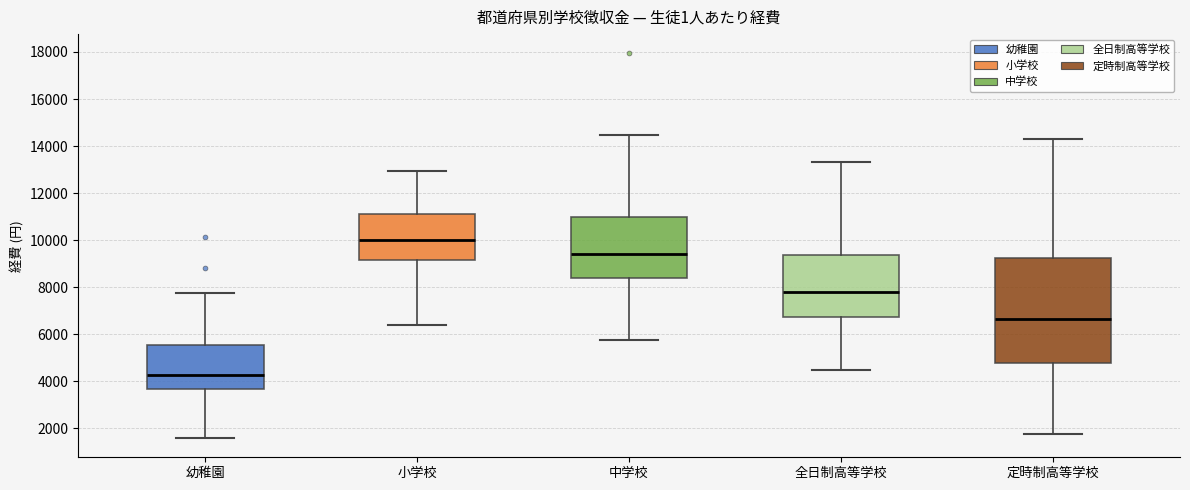

Reading left to right, transcribe this box plot: for each box, give where its median line is, the range the box spans, and where its two whiskers end, as read against the y-axis. The values are not printed on the chart, so give them approximately, as read against the axis.

幼稚園: median 4200, box 3600 to 5600, whiskers 1600 to 7800
小学校: median 10000, box 9200 to 11000, whiskers 6400 to 13000
中学校: median 9400, box 8400 to 11000, whiskers 5800 to 14400
全日制高等学校: median 7800, box 6800 to 9400, whiskers 4400 to 13400
定時制高等学校: median 6600, box 4800 to 9200, whiskers 1800 to 14200